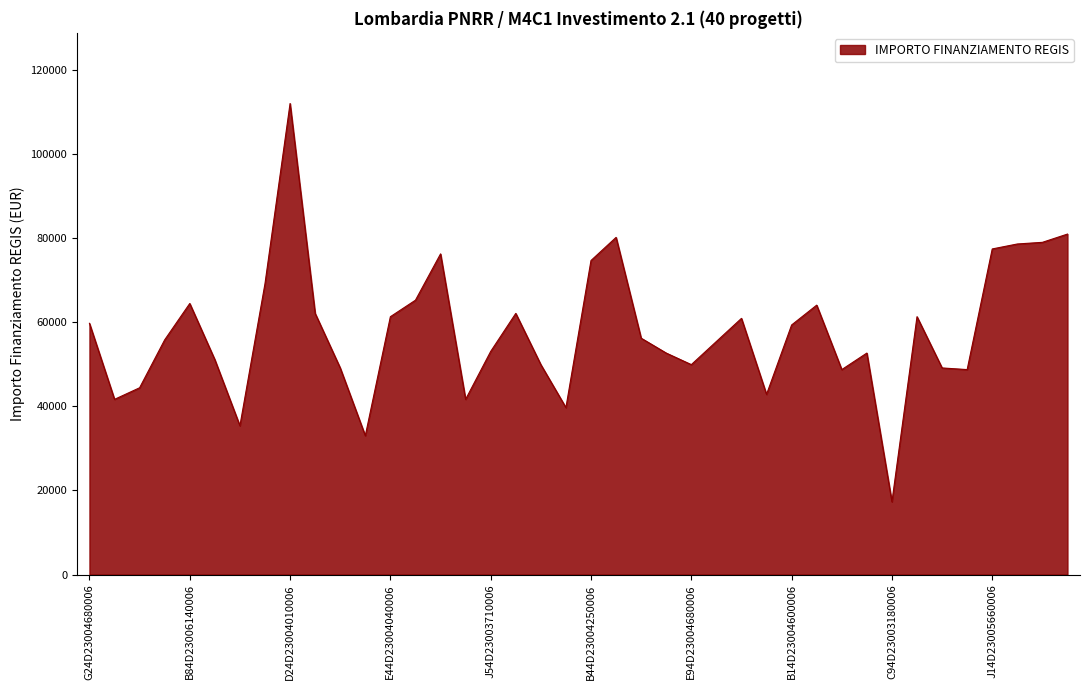

How many series are shown in this chart?

1